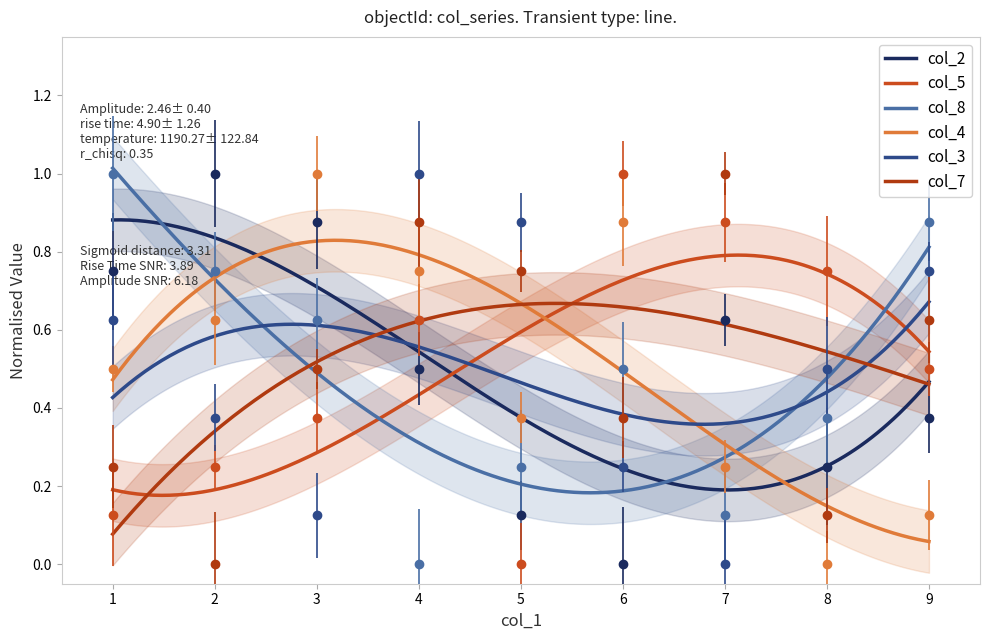

Is it true that col_4 equals 1.0 at 3?

True